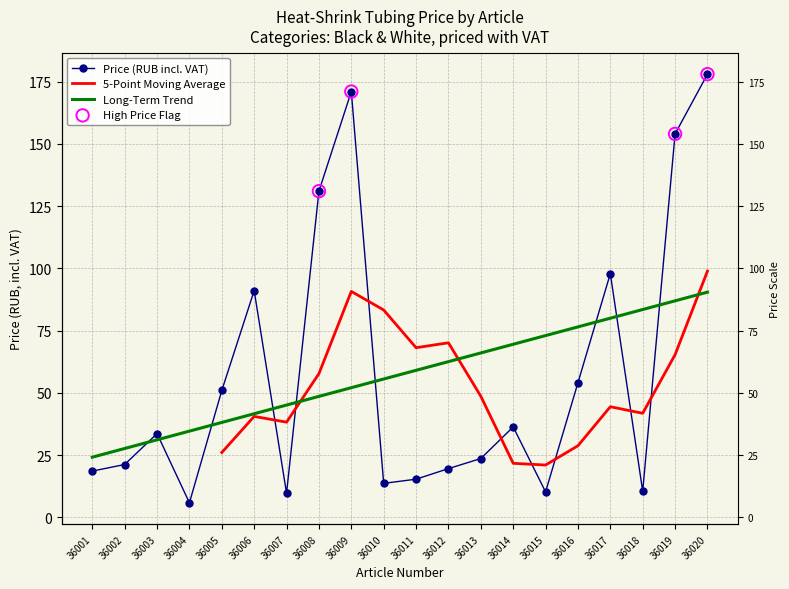

Between 36003 and 36014, which is larger?

36014